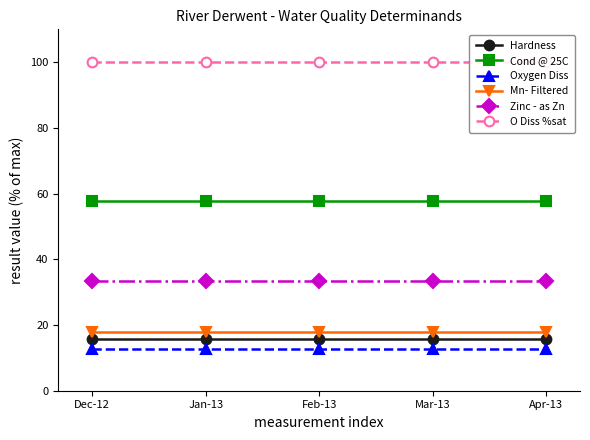

True or false: Cond @ 25C and Mn- Filtered cross at least once.

False